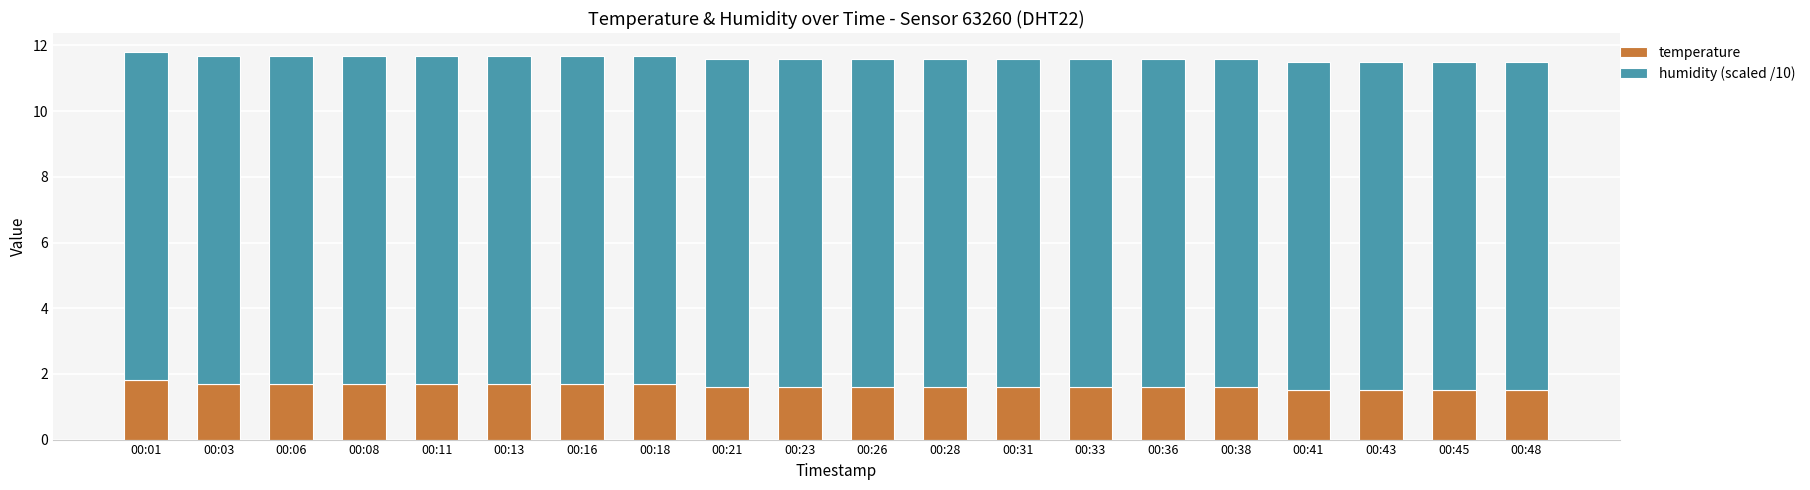

The value of temperature at 00:18 is 2.5. True or false?

False